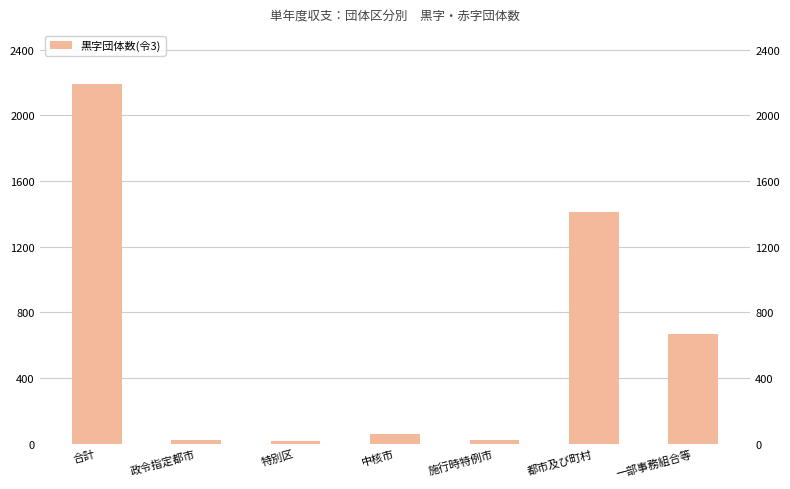

Reading left to right, list all the values displayed in this chart.

合計=2190	政令指定都市=19	特別区=15	中核市=57	施行時特例市=23	都市及び町村=1410	一部事務組合等=666